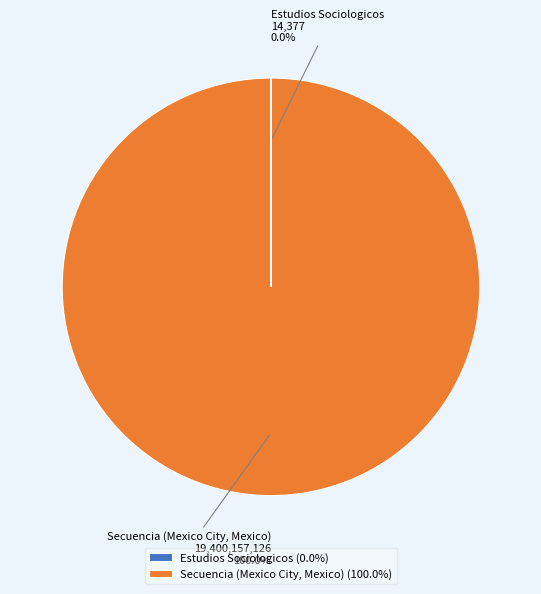

Does Secuencia (Mexico City, Mexico) account for over 50% of the chart?

Yes